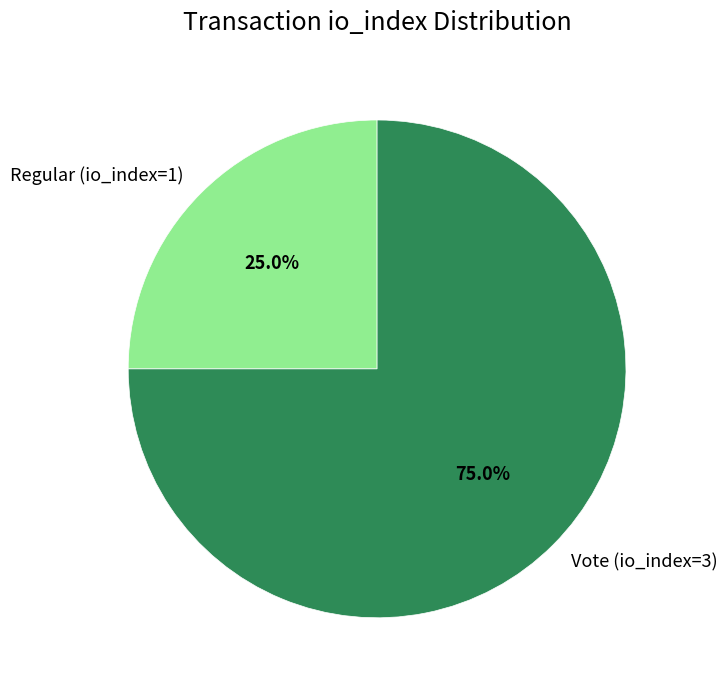

Between Vote (io_index=3) and Regular (io_index=1), which is larger?

Vote (io_index=3)